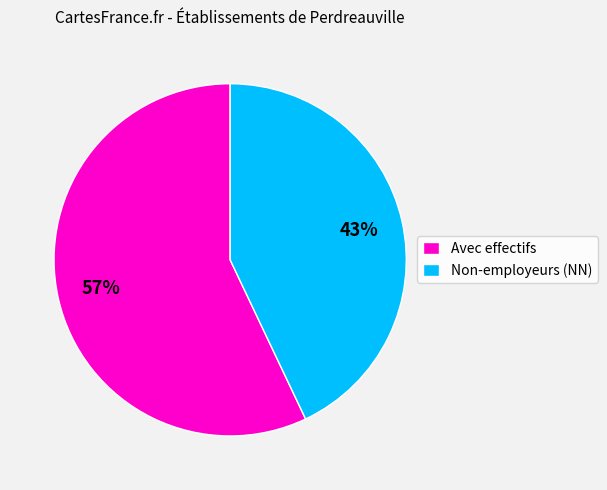

What is the smallest slice in the pie chart?

Non-employeurs (NN)